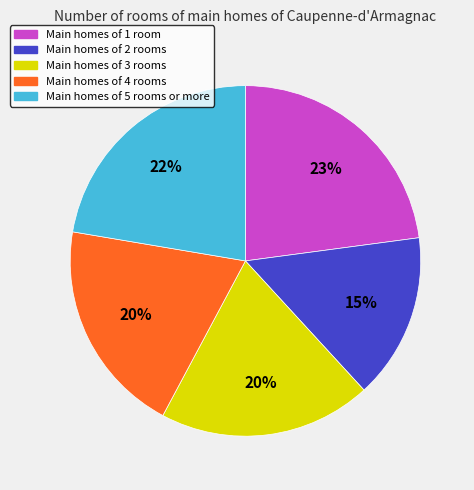

To the nearest percent, what is the difference between the largest and smallest slice percentages?

8%